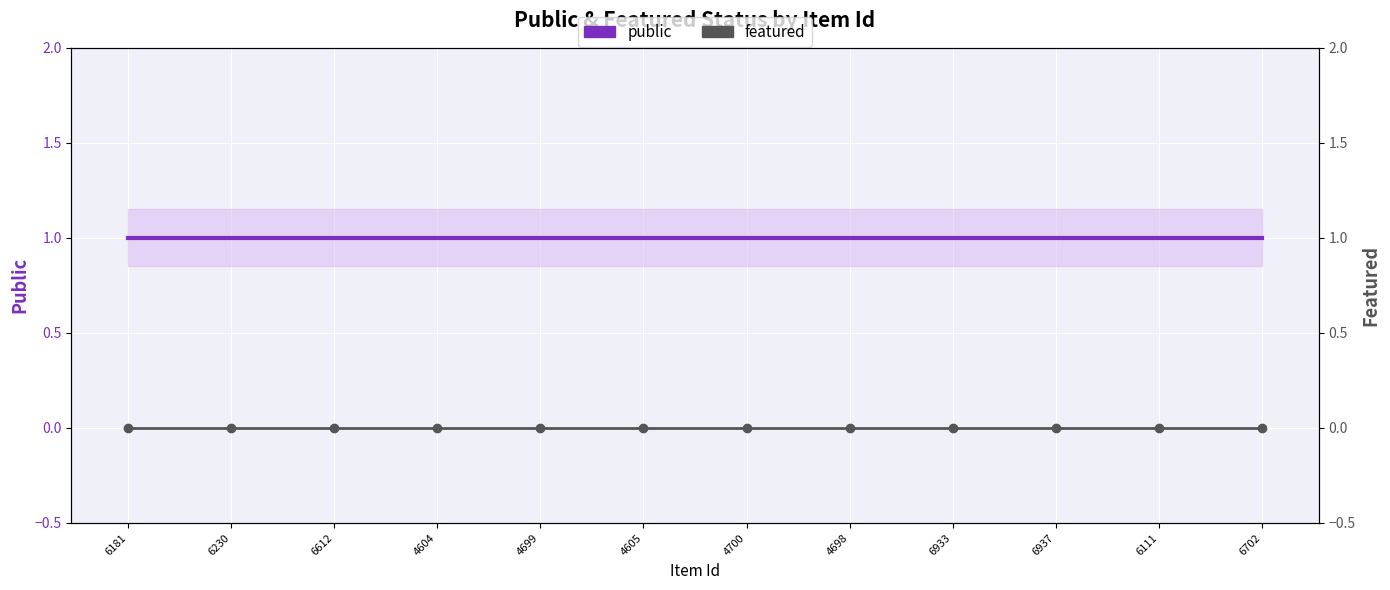

What is the spread (max minus min) of values at 4605?

1